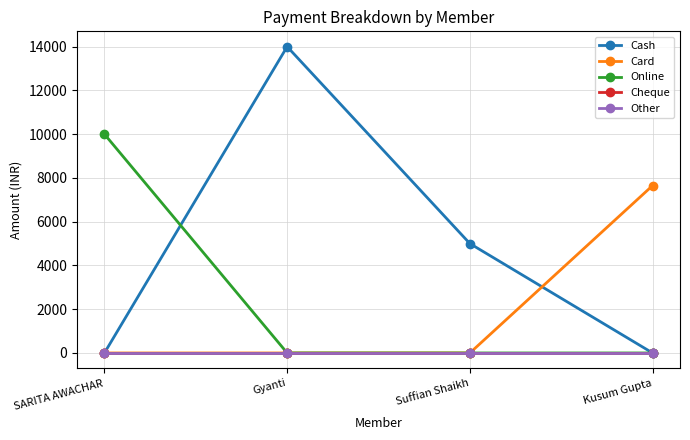

What is the difference between the highest and lowest values at Suffian Shaikh?

5000